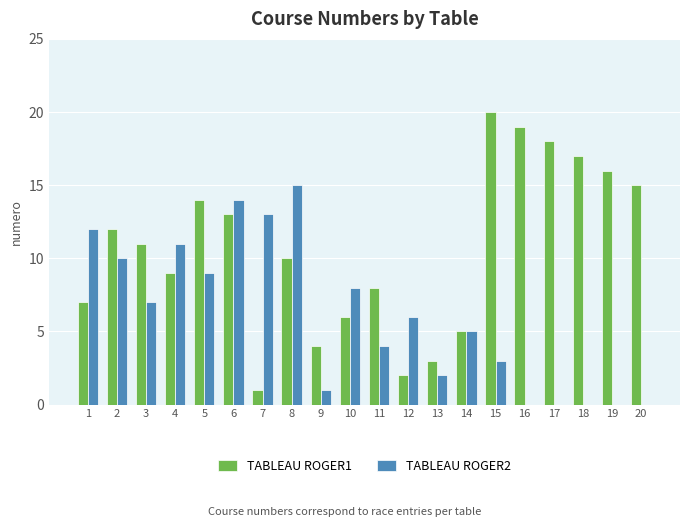

Which series has the widest spread of values?

TABLEAU ROGER1